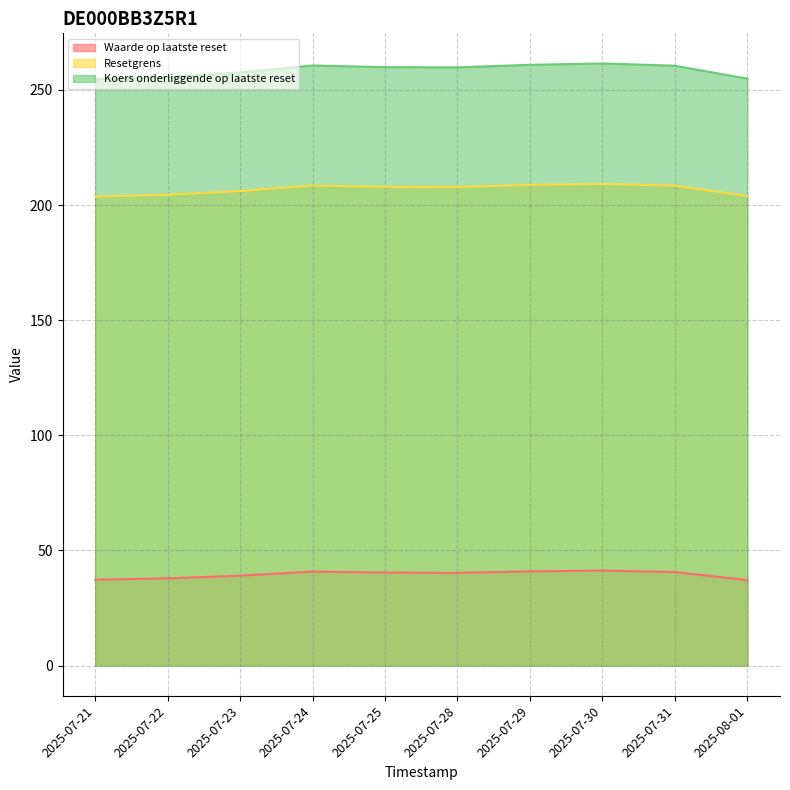

What is the sum of all Waarde op laatste reset values?

395.8